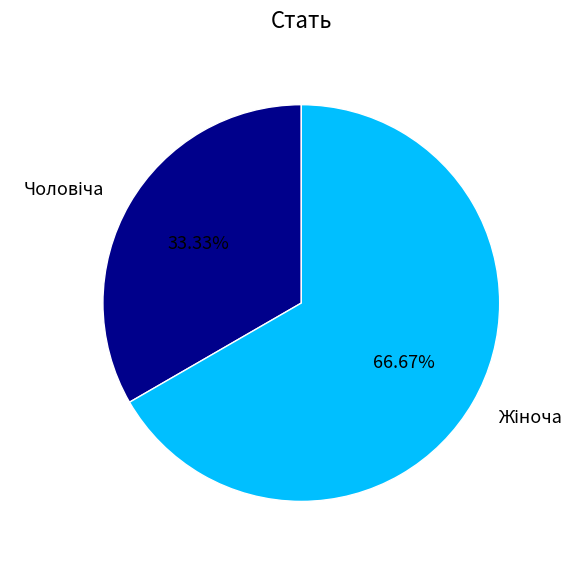

Does any single category account for the majority?

Yes